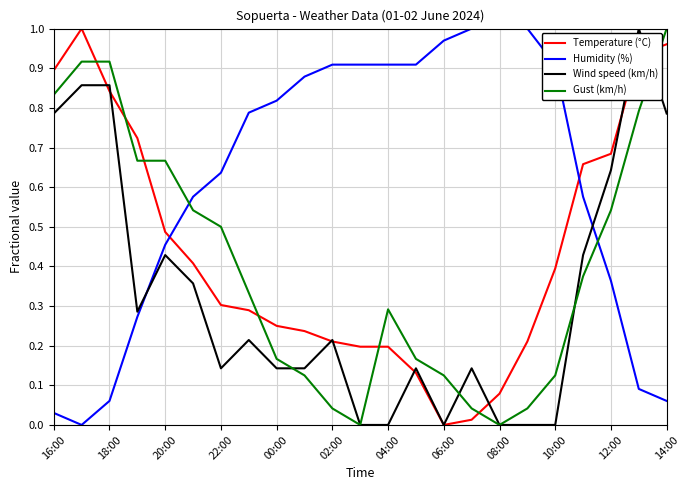

Which series has the largest total across all categories?

Humidity (%)